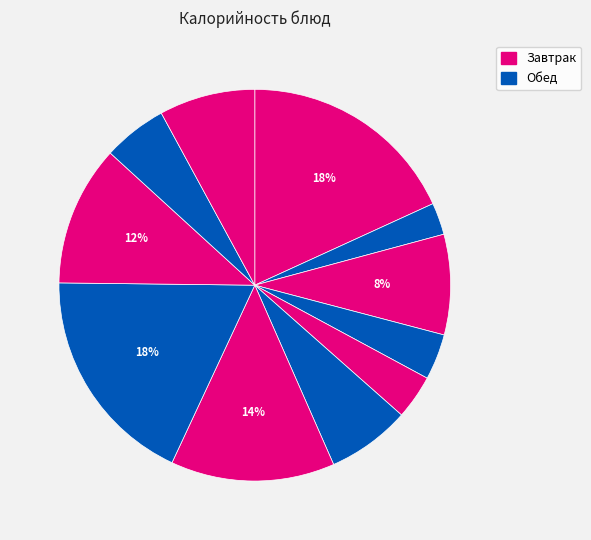

Does any single category account for the majority?

No